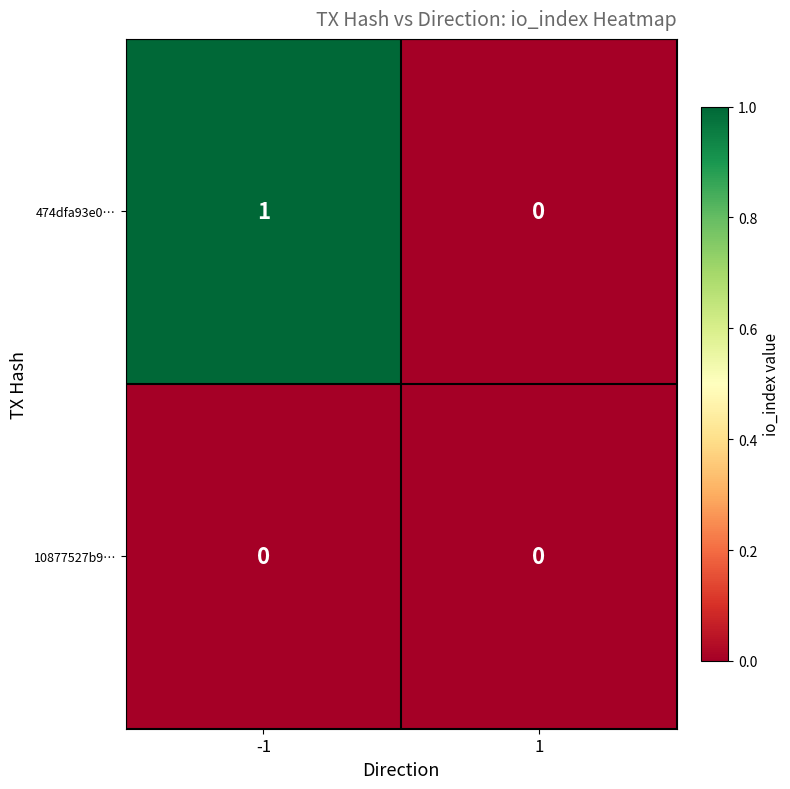

Which series changed the most between -1 and 1?

474dfa93e0…